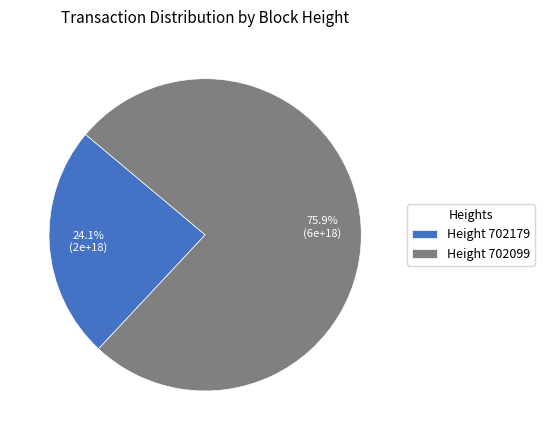

To the nearest percent, what is the difference between the largest and smallest slice percentages?

52%